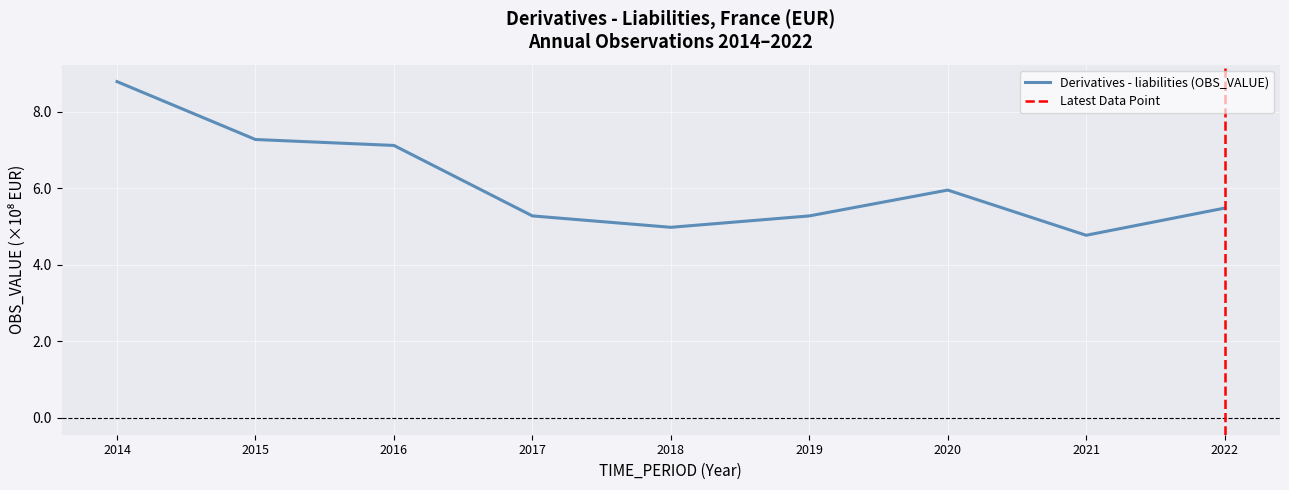

At which label is the value closest to 6?

2020